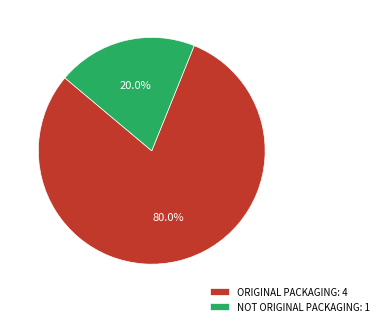

What is the smallest slice in the pie chart?

NOT ORIGINAL PACKAGING